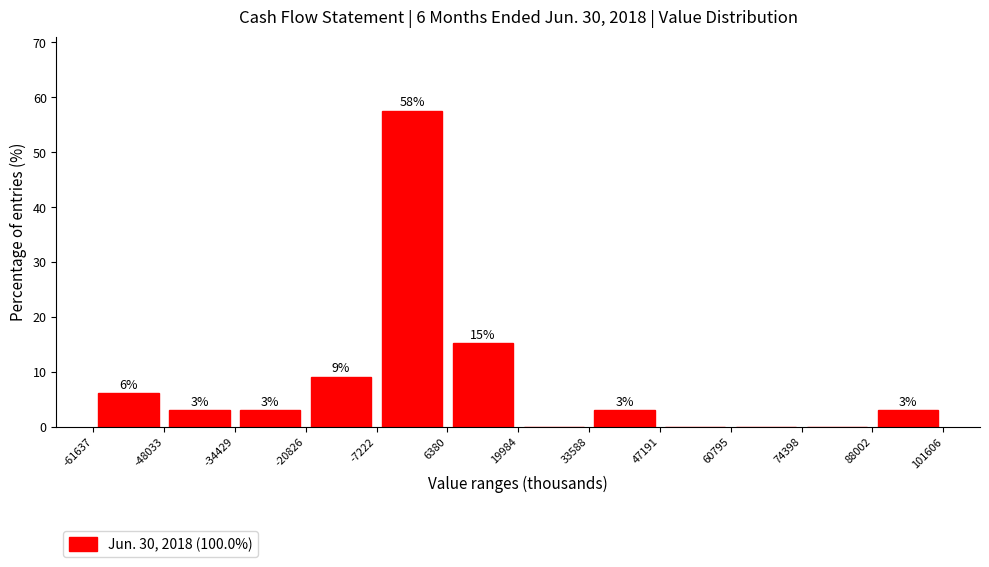

Which range on the x-axis has the tallest bar?

-7222 to 6380